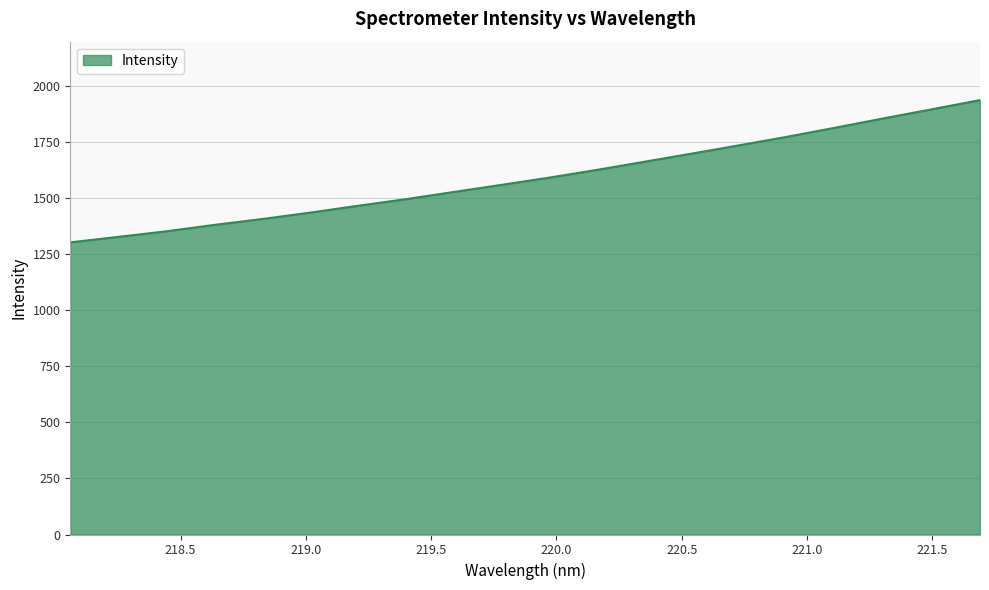

What is the average value?

1594.0